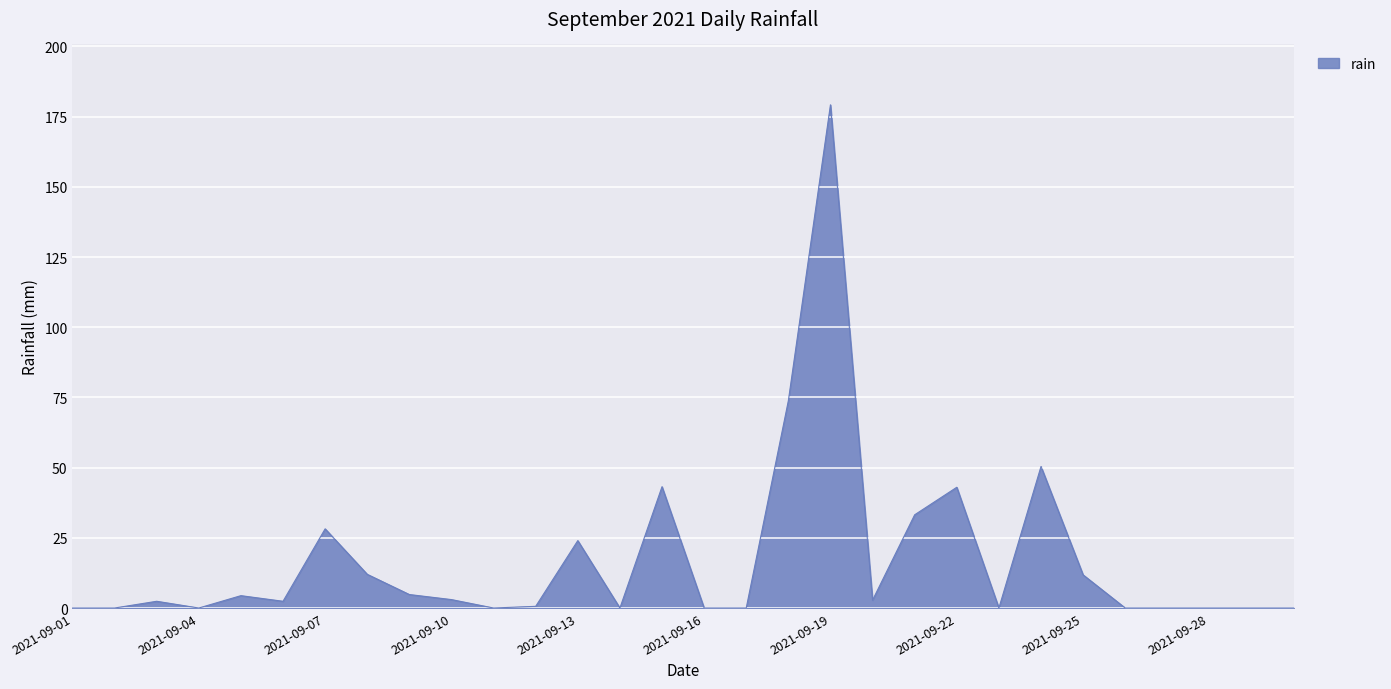

Where does the data first go above 2?

2021-09-03